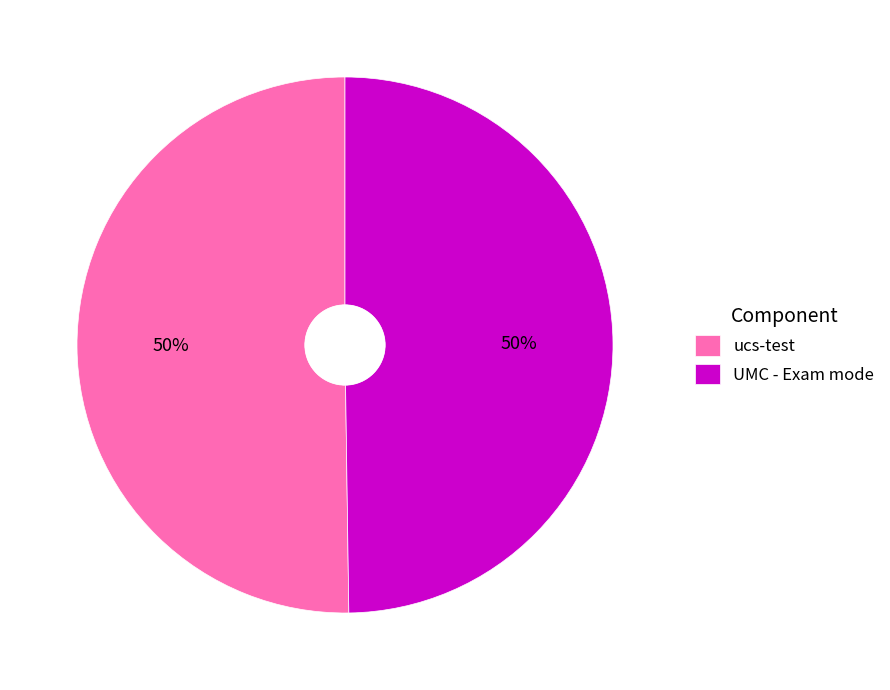

What is the ratio of the value at ucs-test to the value at UMC - Exam mode?

1.0